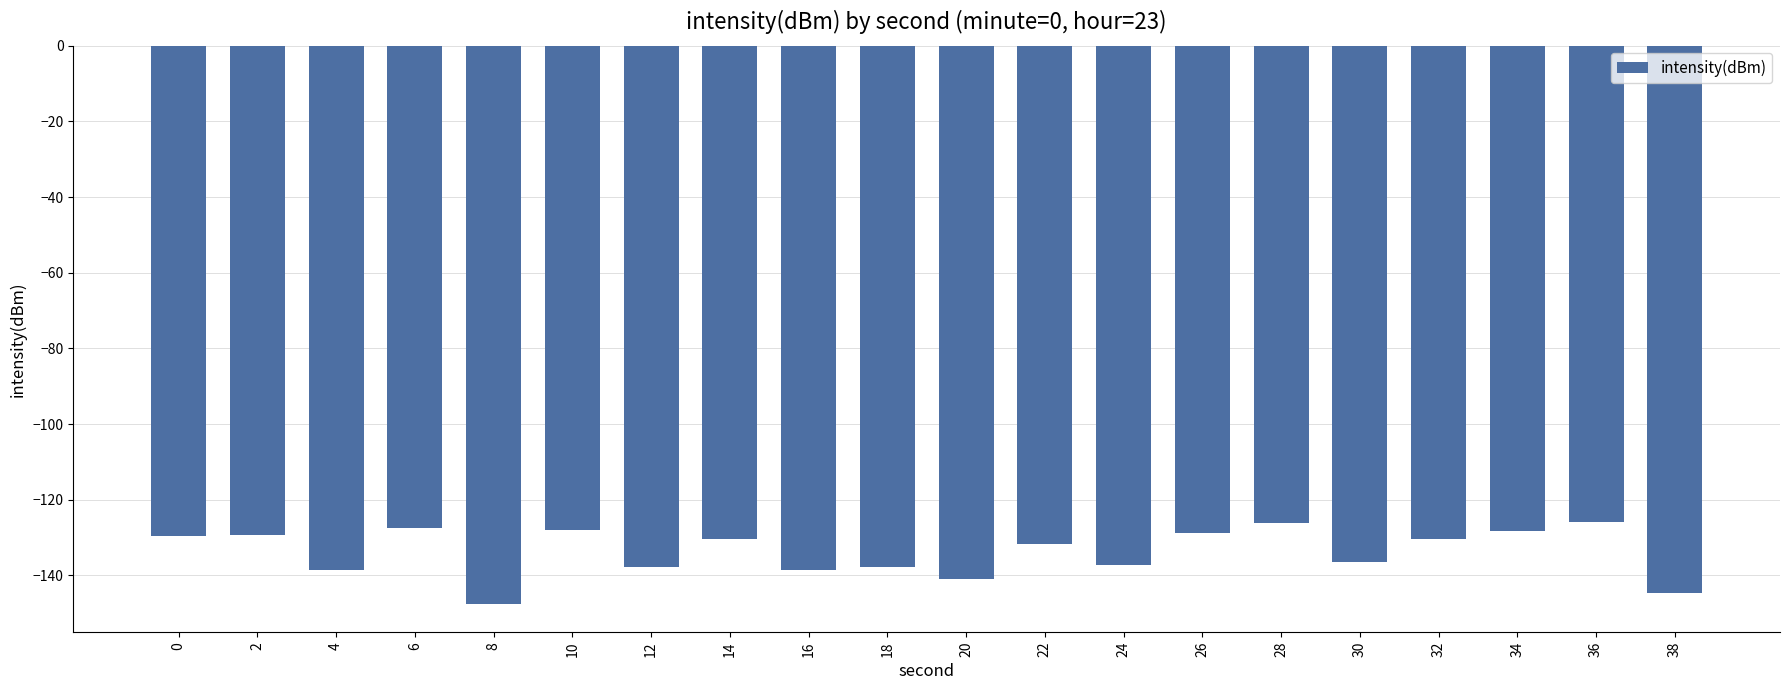

The chart shows a value of -170.5 at 36. True or false?

False